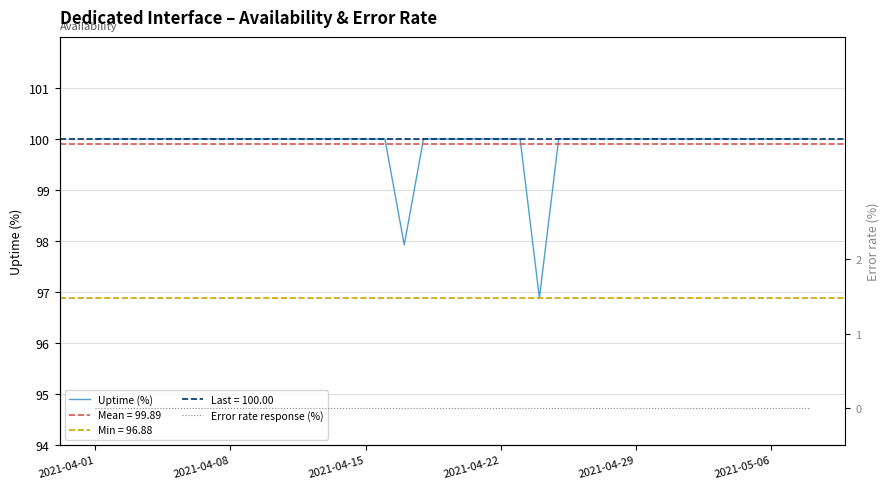

Which series has the largest total across all categories?

Uptime (%)